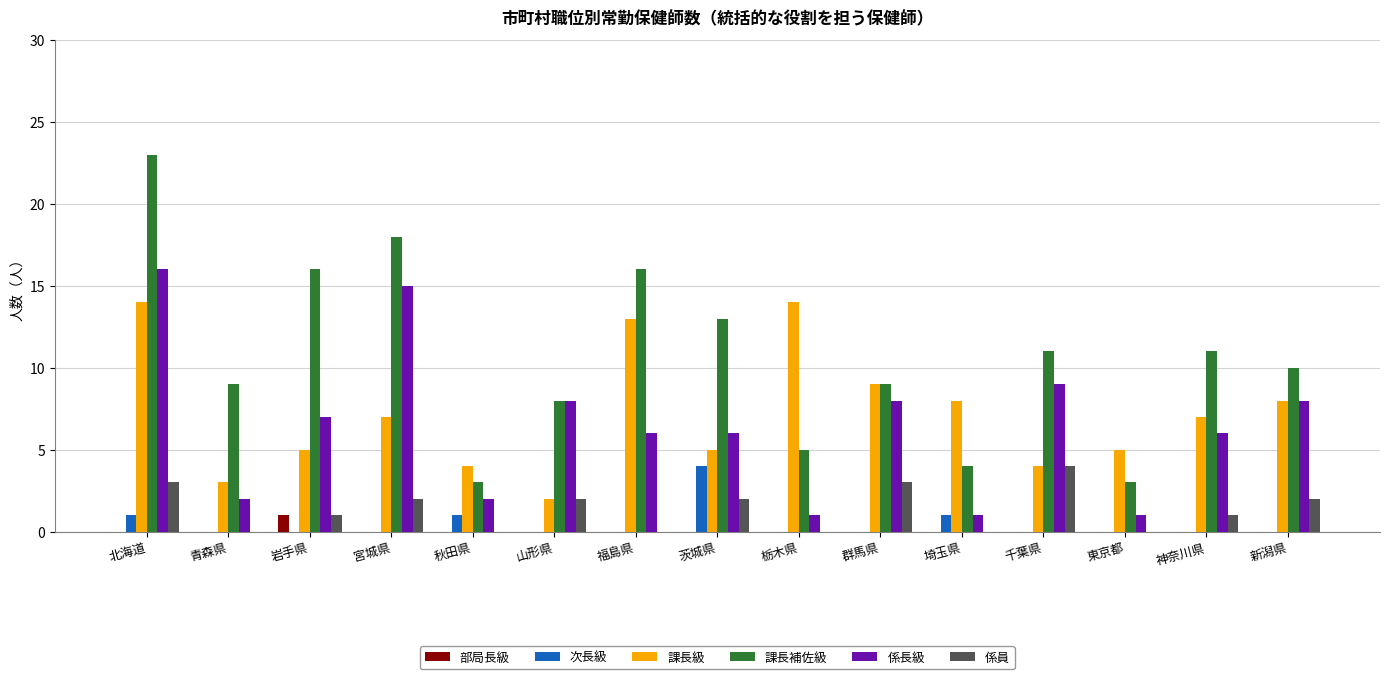

What is the sum of all 係員 values?

20